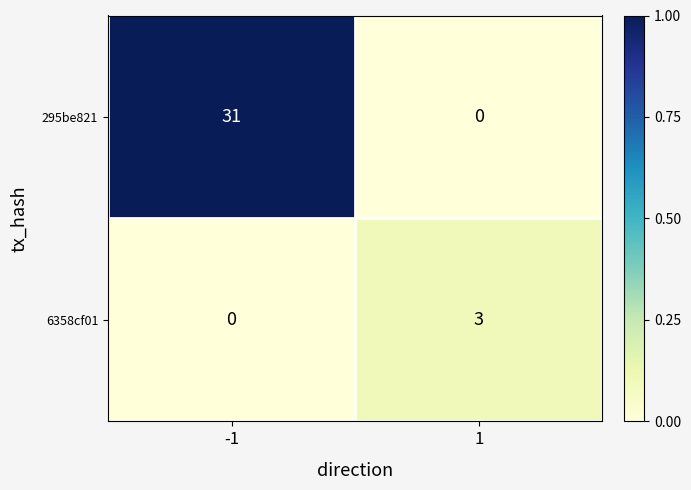

Reading left to right, list all the values displayed in this chart.

295be821: -1=31	1=0
6358cf01: -1=0	1=3